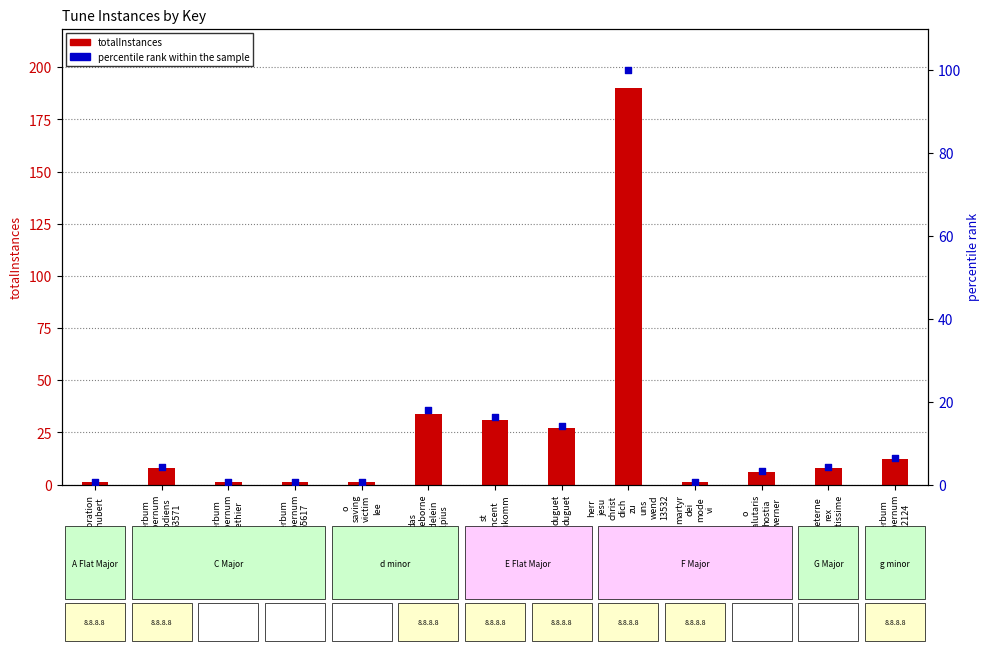

Which series has the largest total across all categories?

totalInstances